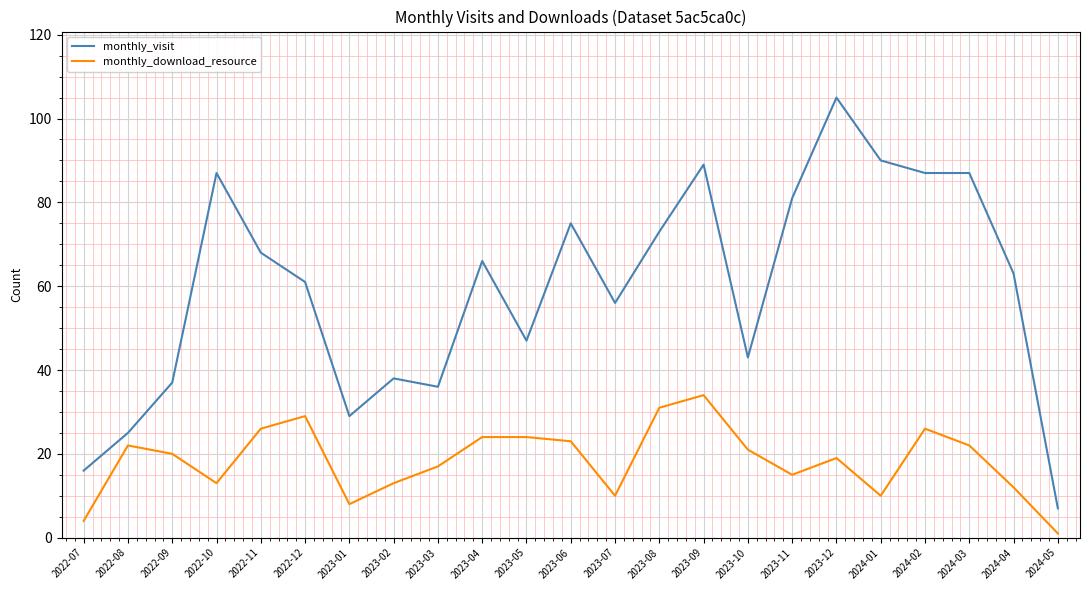

The monthly_visit series shows 105 at 2023-12. True or false?

True